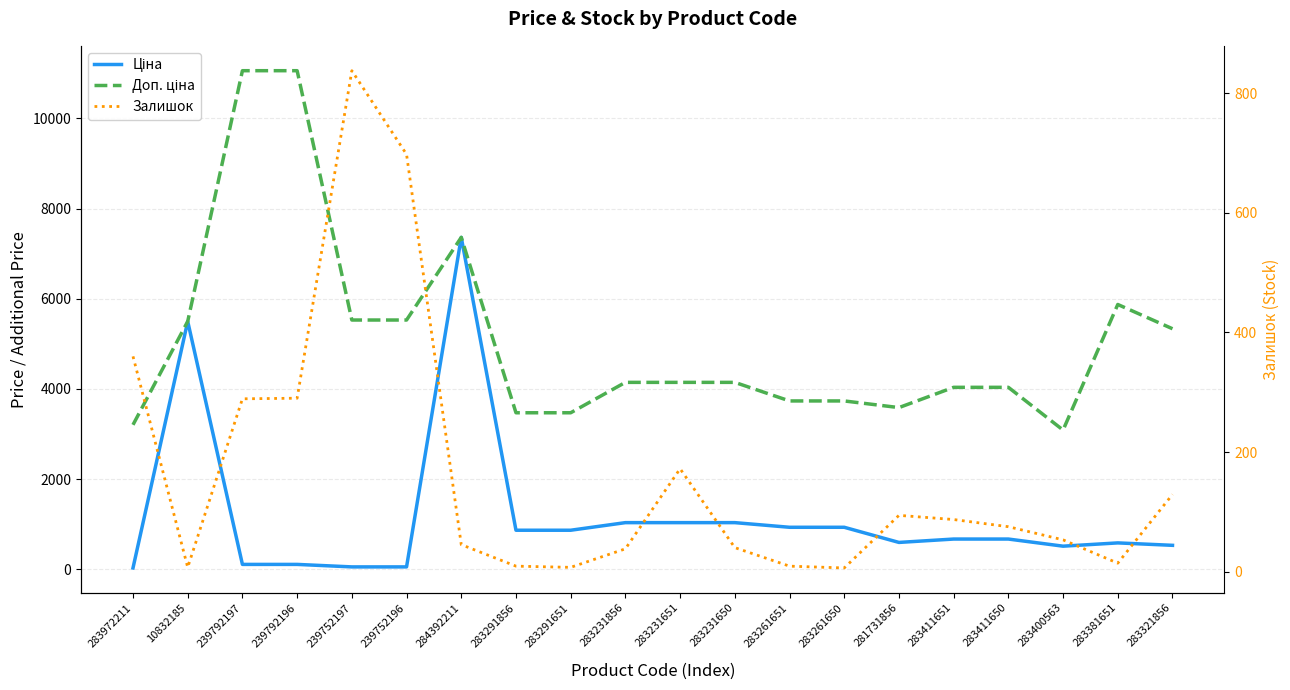

What is the average value of the Ціна series?

1175.6